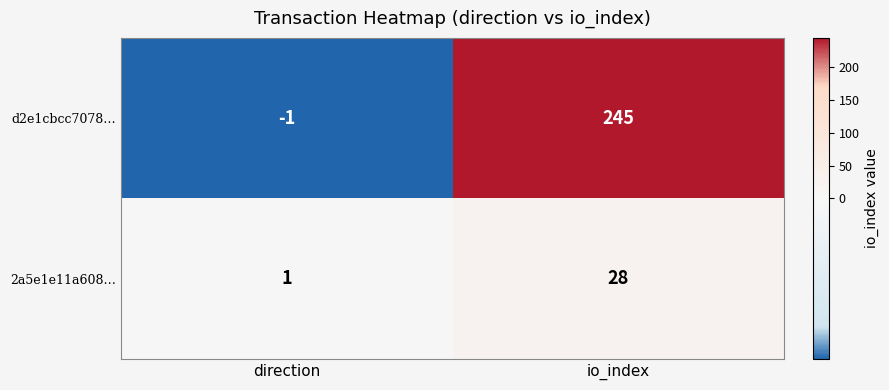

Rank the series by their average value, from highest to lowest.

d2e1cbcc7078…, 2a5e1e11a608…